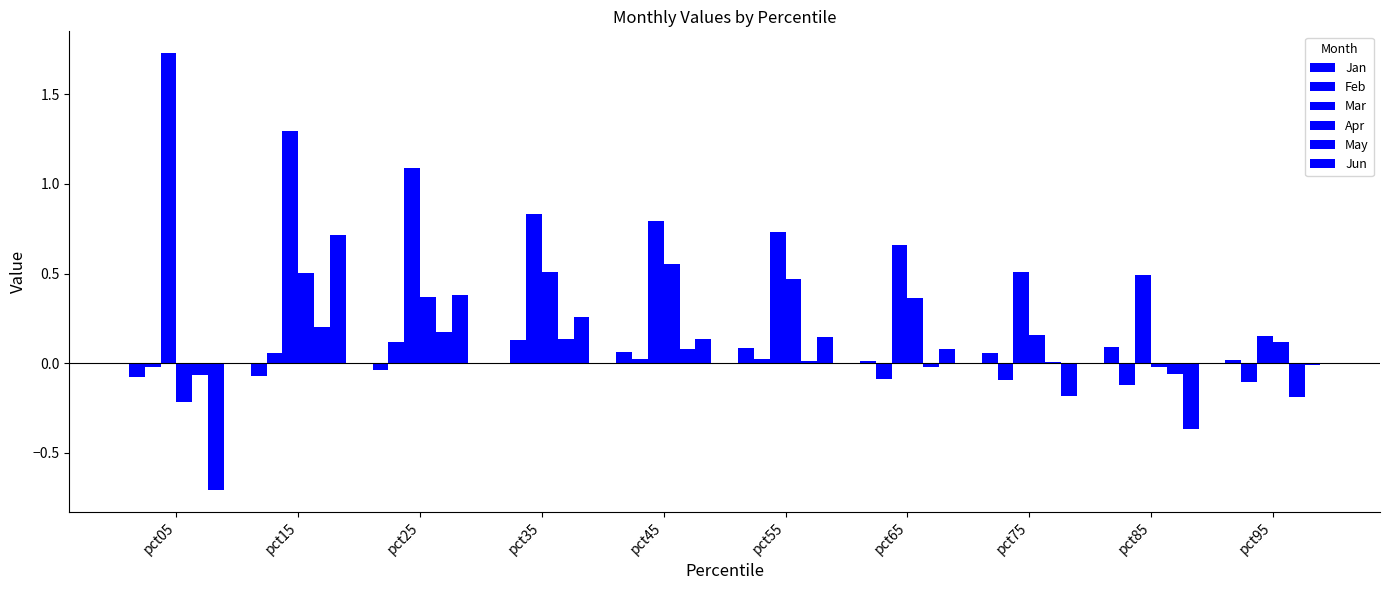

How many groups of bars are there?

10